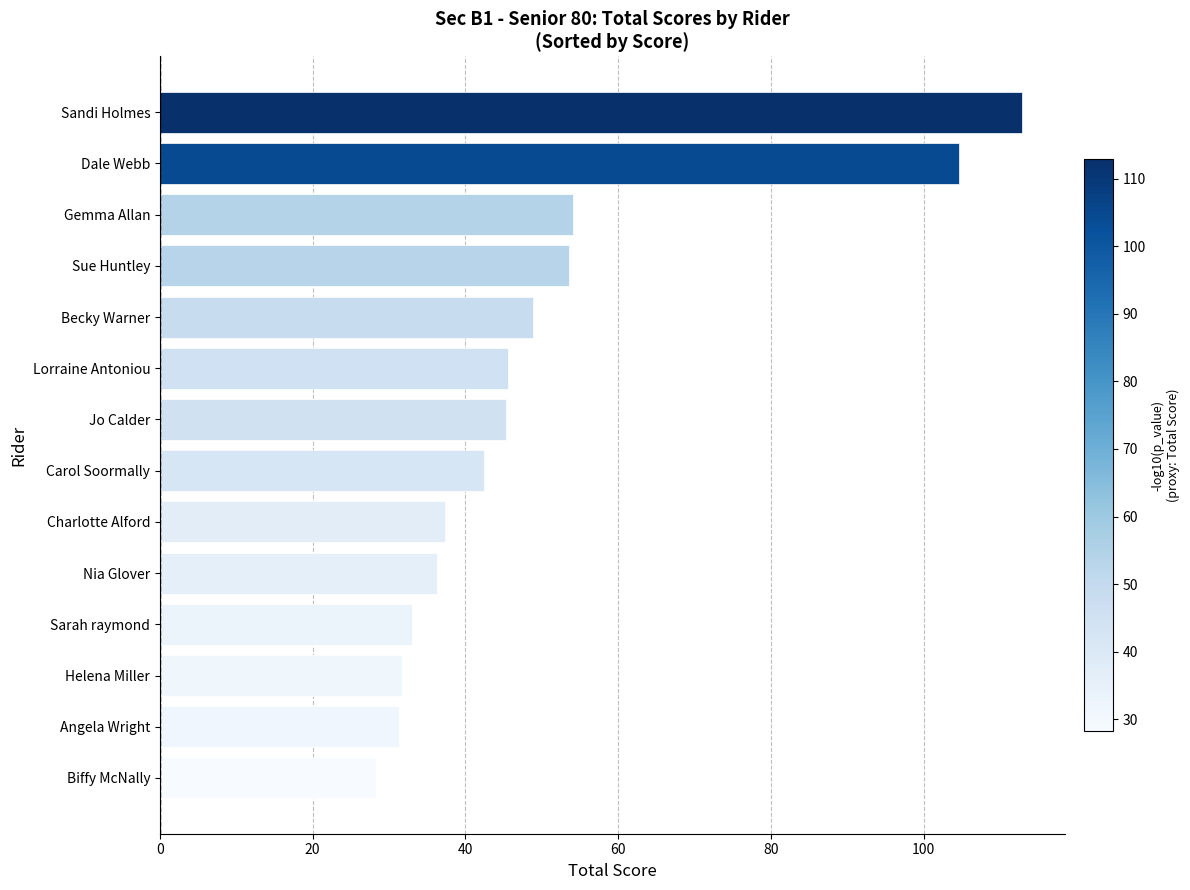

What is the greatest value displayed?

112.9